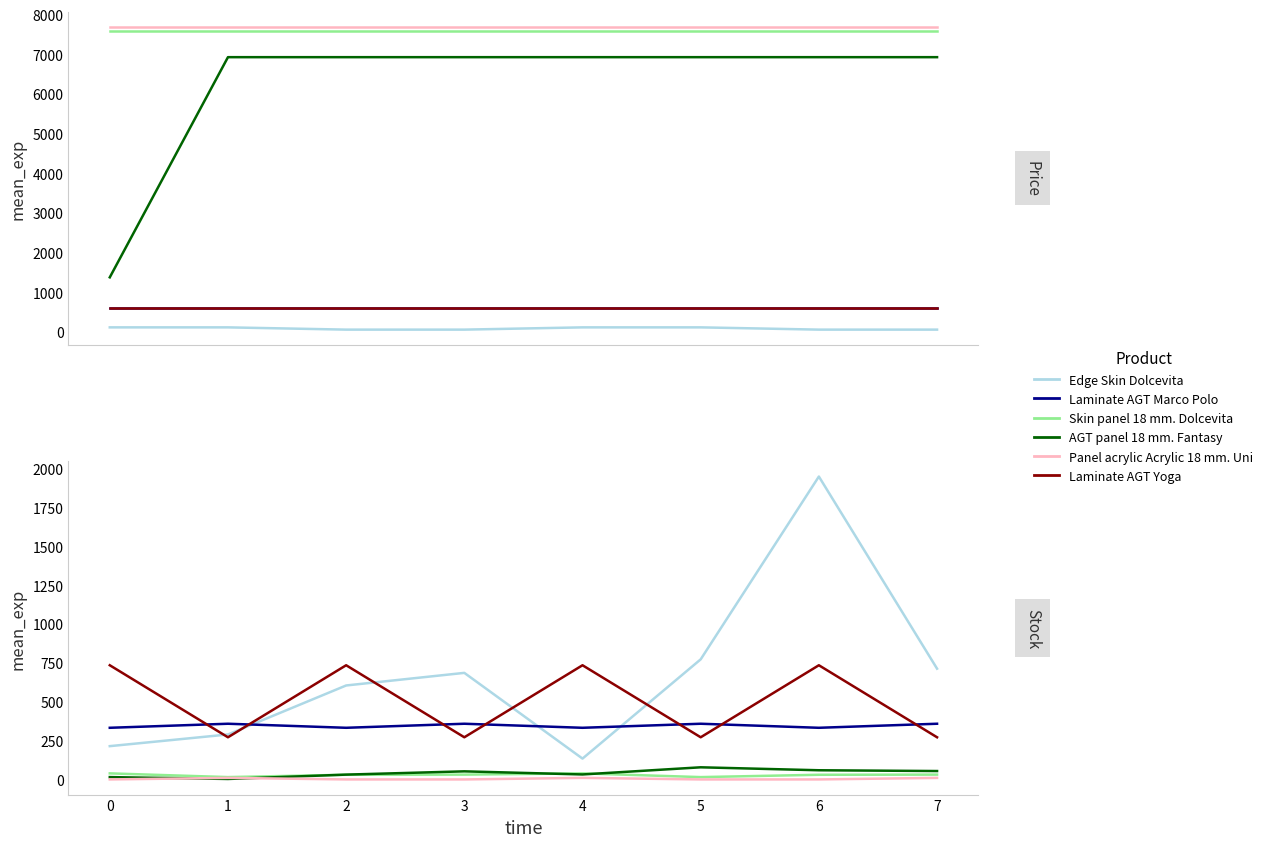

Does the chart display data point markers on the line(s)?

No